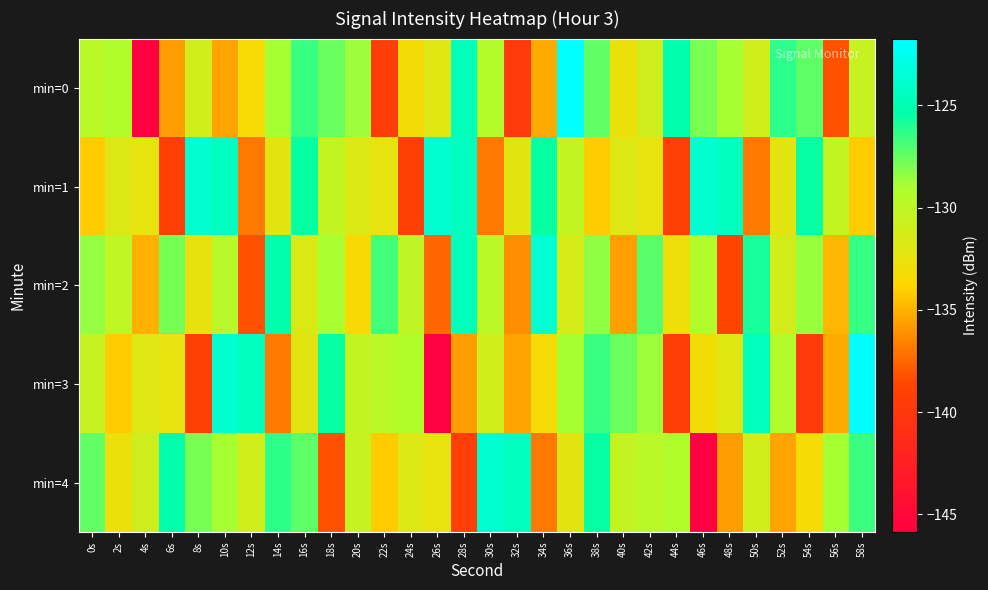

What is the total value across all series at 24s?

-663.5